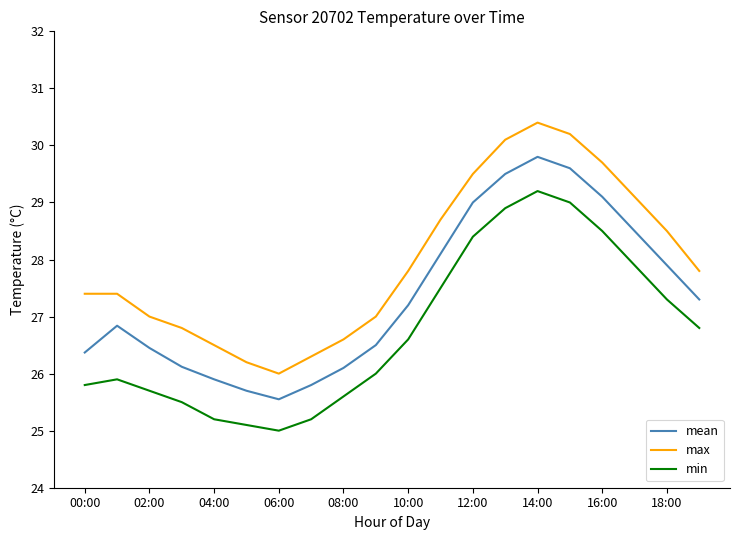

What is the maximum value shown in the chart?

30.4